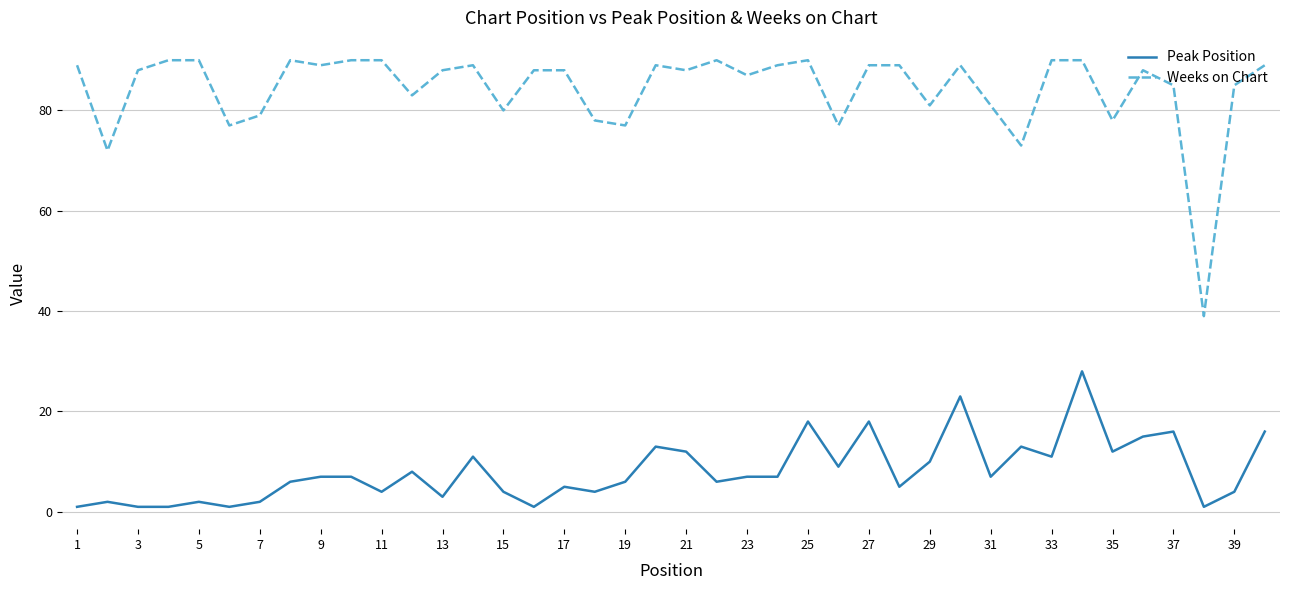

Reading left to right, what are all the values shown in this chart?

Peak Position: 1	2	1	1	2	1	2	6	7	7	4	8	3	11	4	1	5	4	6	13	12	6	7	7	18	9	18	5	10	23	7	13	11	28	12	15	16	1	4	16
Weeks on Chart: 89	72	88	90	90	77	79	90	89	90	90	83	88	89	80	88	88	78	77	89	88	90	87	89	90	77	89	89	81	89	81	73	90	90	78	88	85	39	85	89